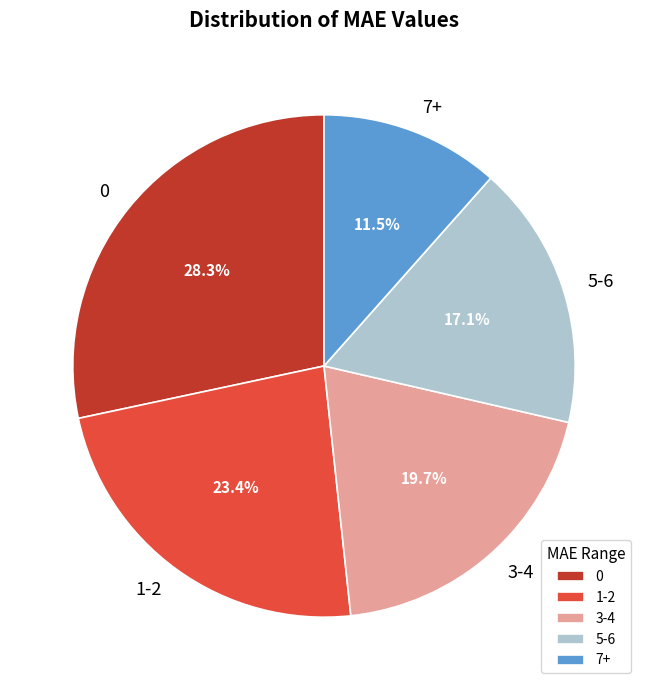

To the nearest percent, what percentage of the pie is 1-2?

23%